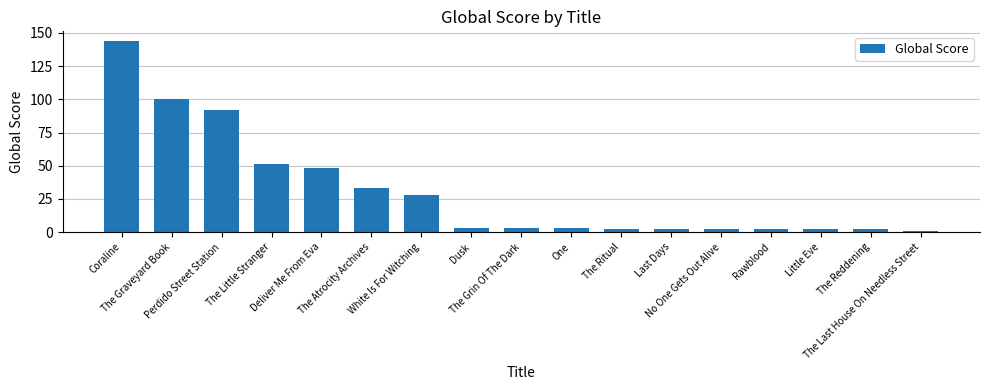

Between The Ritual and White Is For Witching, which is larger?

White Is For Witching